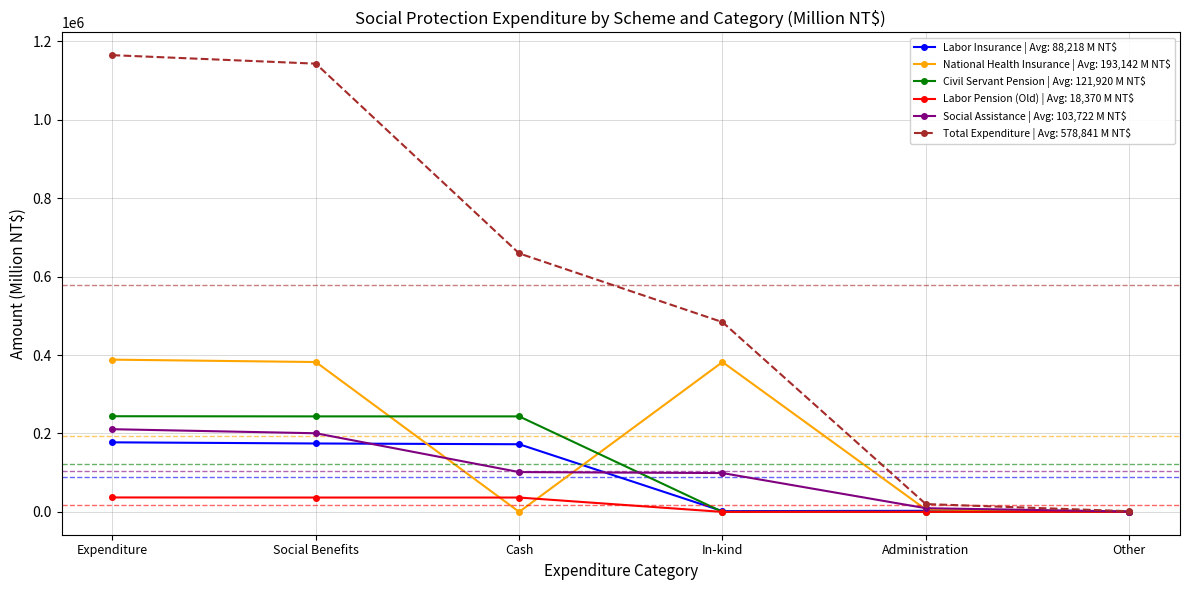

The value of Civil Servant Pension | Avg: 121,920 M NT$ at Cash is 156071. True or false?

False